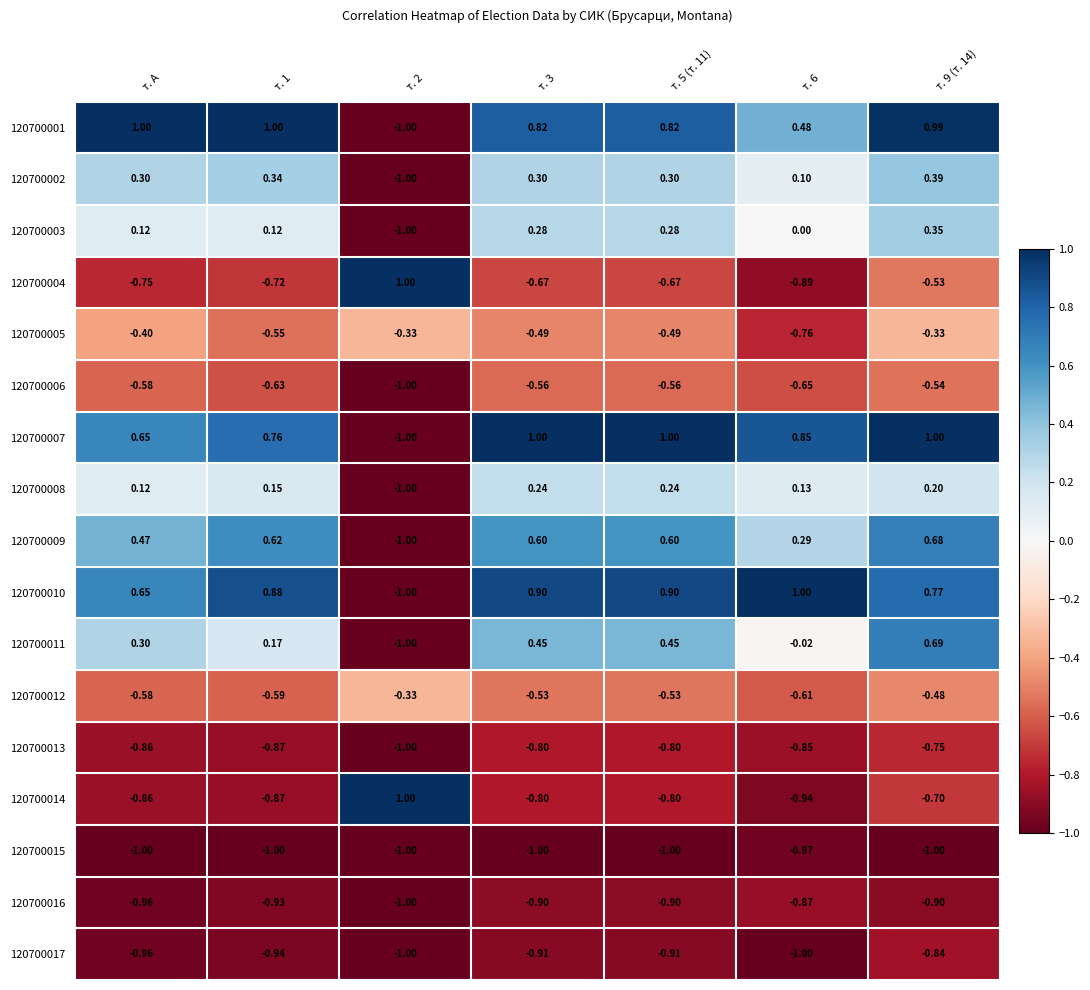

At which label does 120700007 first exceed 0?

т. А